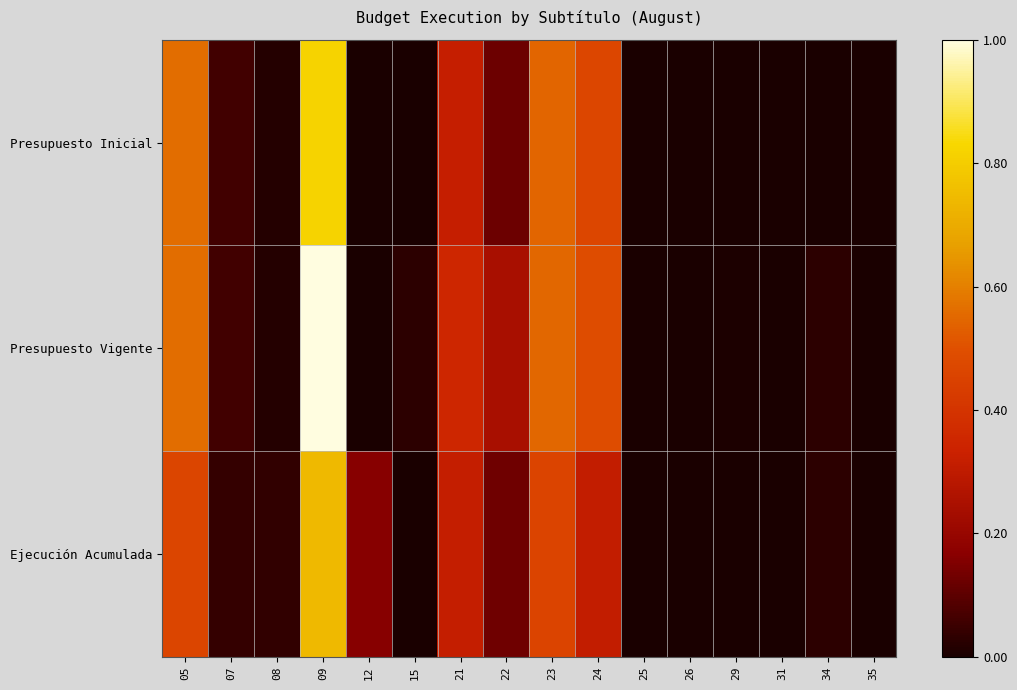

Reading right to left, list all the values displayed in this chart.

Presupuesto Inicial: 35=0.0	34=0.0	31=0.0	29=0.0	26=0.0	25=0.0	24=0.5	23=0.5	22=0.1	21=0.3	15=0.0	12=0.0	09=0.8	08=0.0	07=0.1	05=0.6
Presupuesto Vigente: 35=0.0	34=0.0	31=0.0	29=0.0	26=0.0	25=0.0	24=0.5	23=0.5	22=0.2	21=0.3	15=0.0	12=0.0	09=1.0	08=0.0	07=0.1	05=0.6
Ejecución Acumulada: 35=0.0	34=0.0	31=0.0	29=0.0	26=0.0	25=0.0	24=0.3	23=0.5	22=0.1	21=0.3	15=0.0	12=0.2	09=0.7	08=0.0	07=0.0	05=0.5